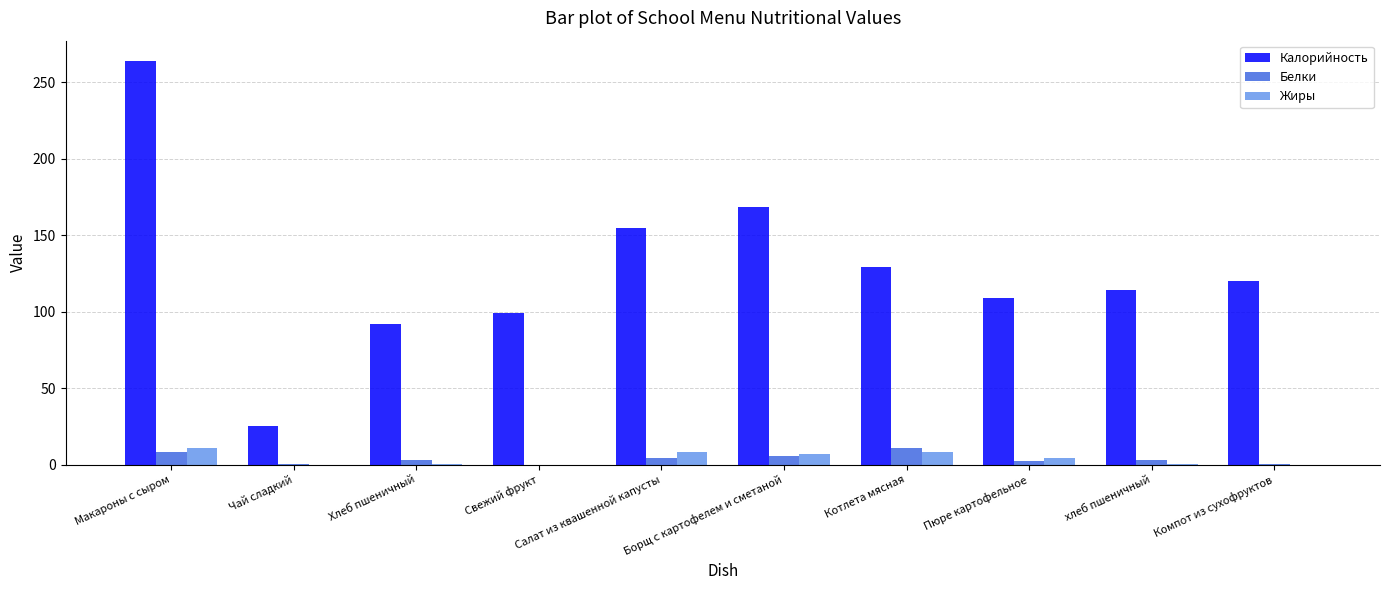

What are all the series names shown in the legend?

Калорийность, Белки, Жиры